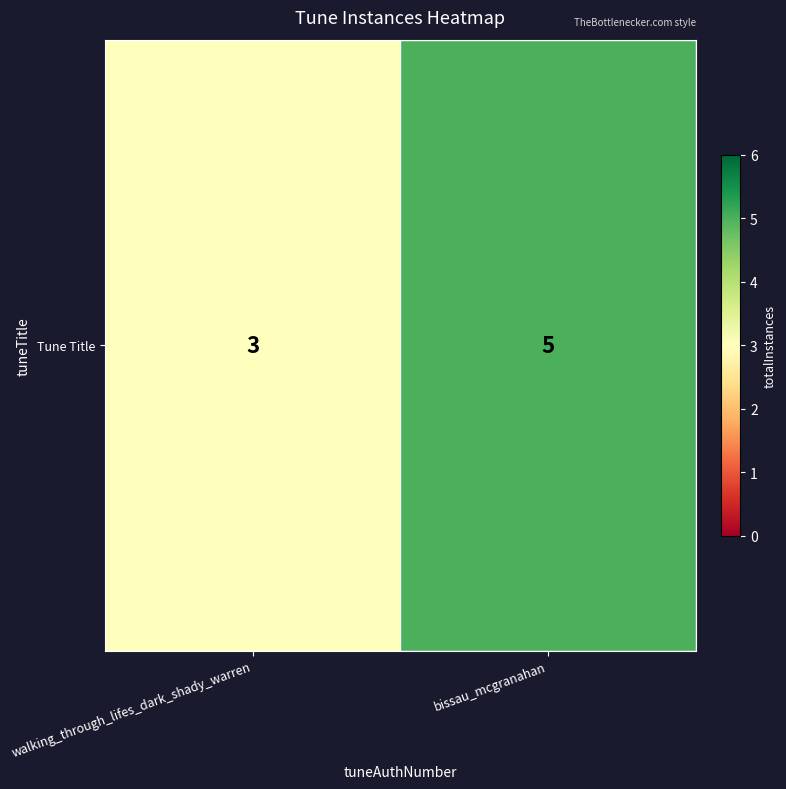

Rank the categories by value from lowest to highest.

walking_through_lifes_dark_shady_warren, bissau_mcgranahan